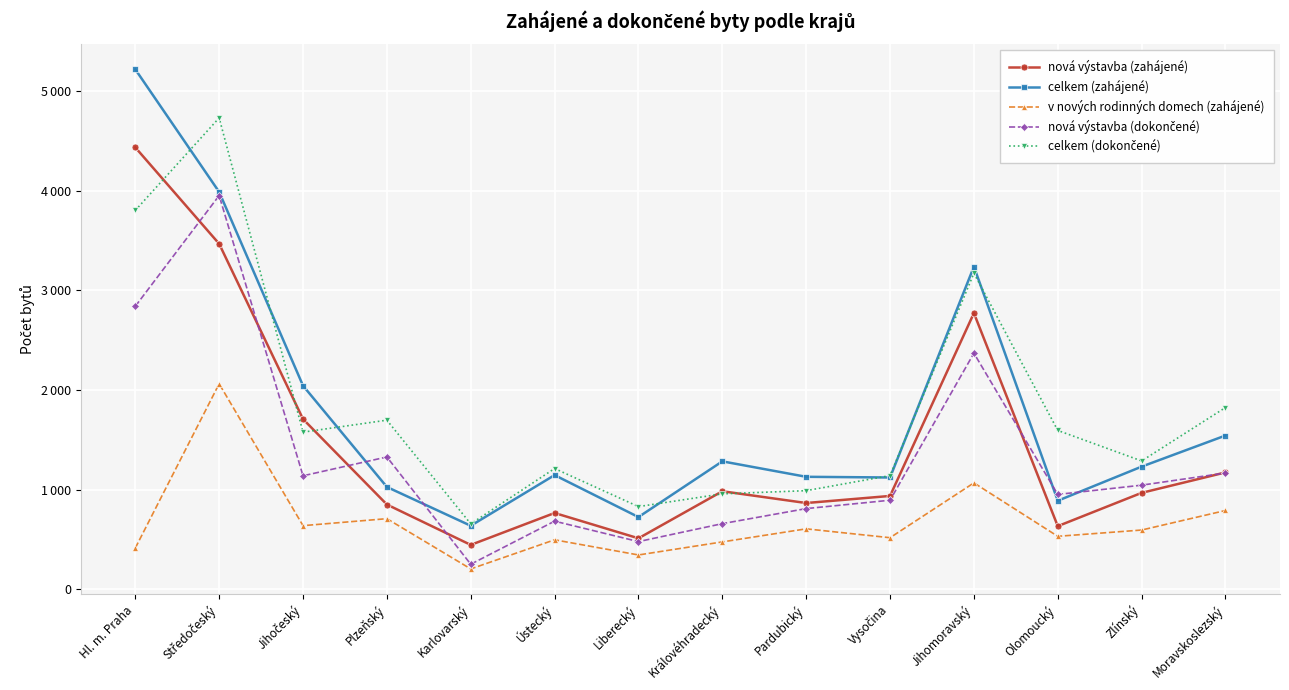

True or false: celkem (zahájené) has more than 2 points higher than both neighbors.

True